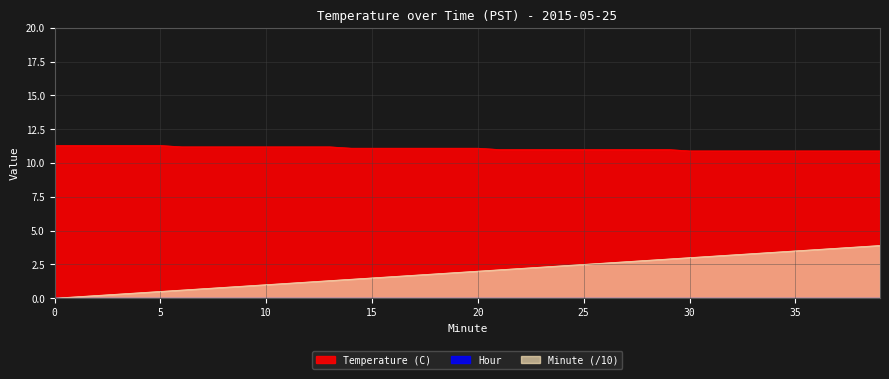

Where does the Minute series first go above 2?

21